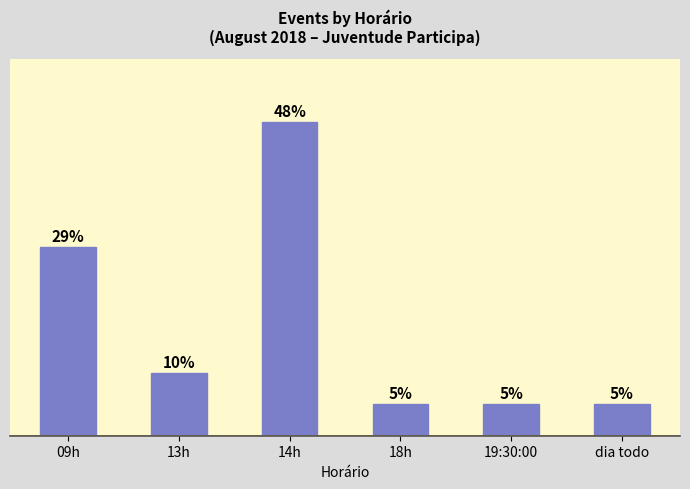

Are the bars horizontal?

No